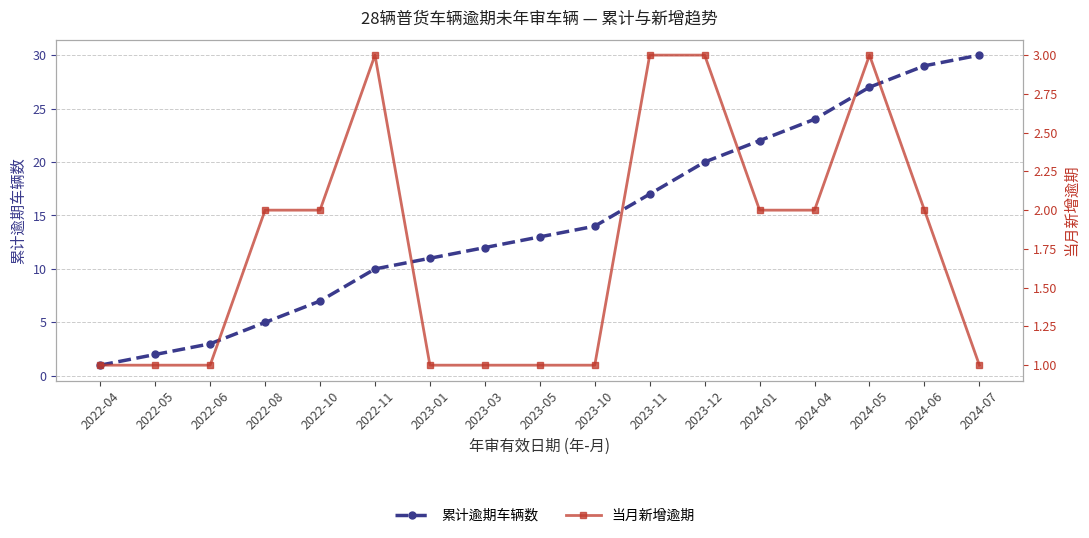

What are all the series names shown in the legend?

累计逾期车辆数, 当月新增逾期